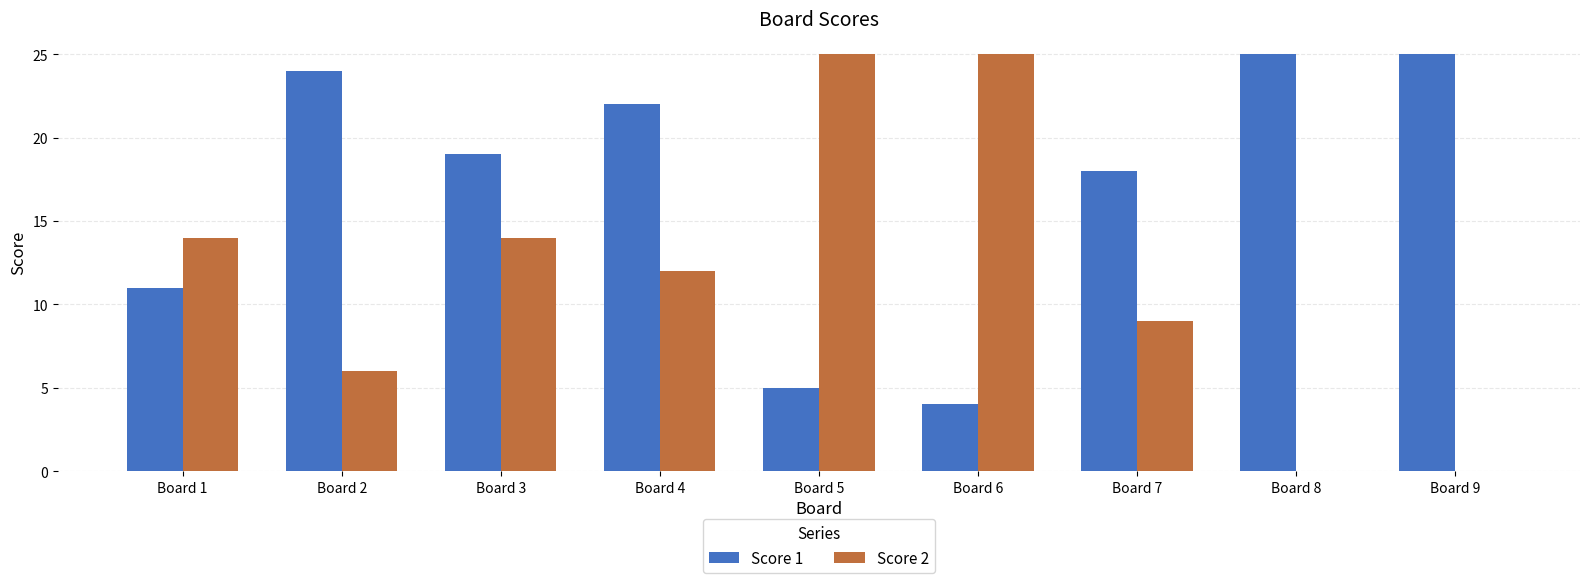

The Score 1 series shows 25 at Board 8. True or false?

True